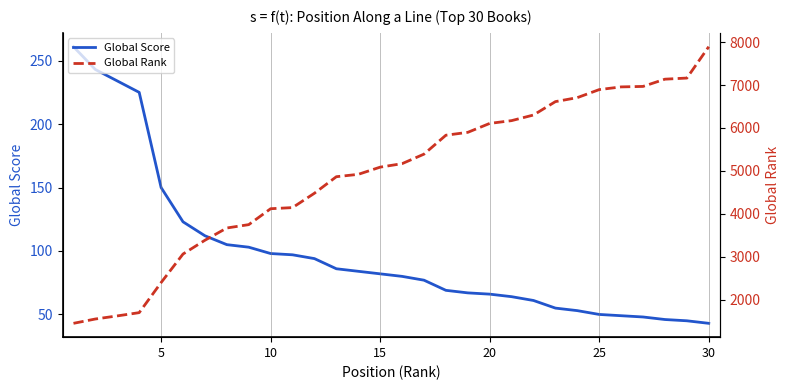

True or false: Global Score and Global Rank intersect in this chart.

False